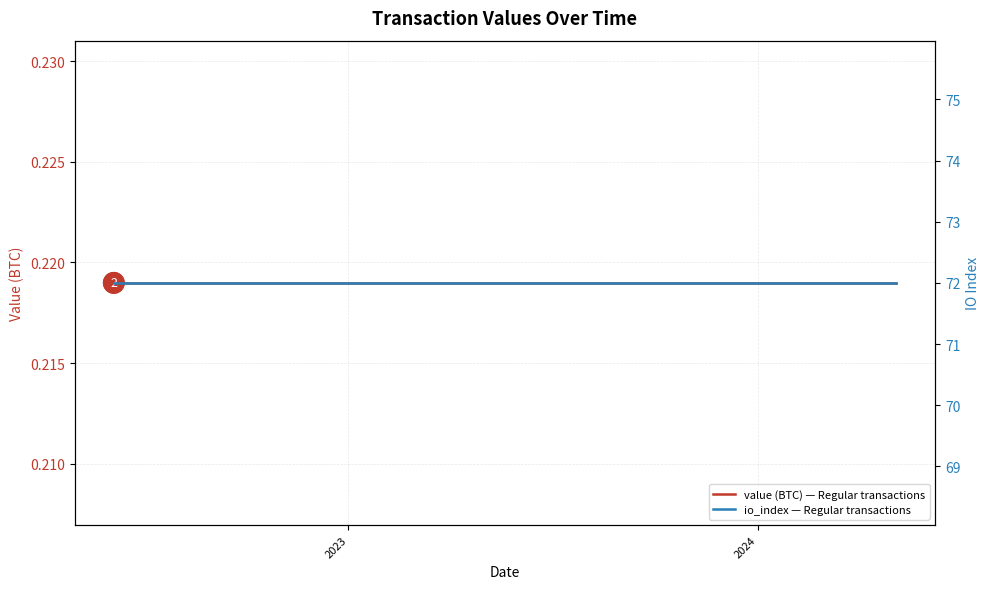

True or false: value (BTC) — Regular transactions and io_index — Regular transactions intersect in this chart.

False